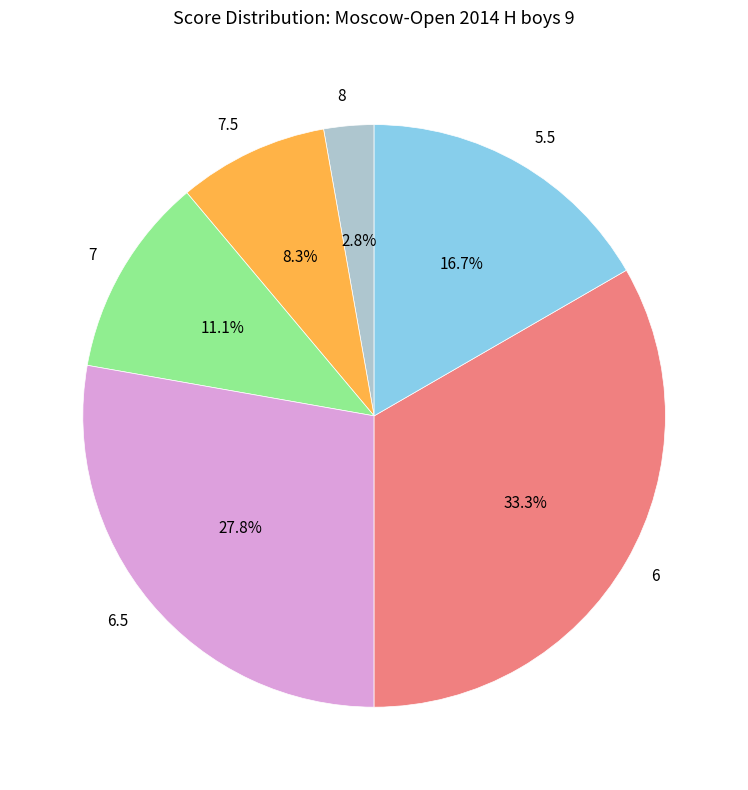

How many segments does this pie chart have?

6